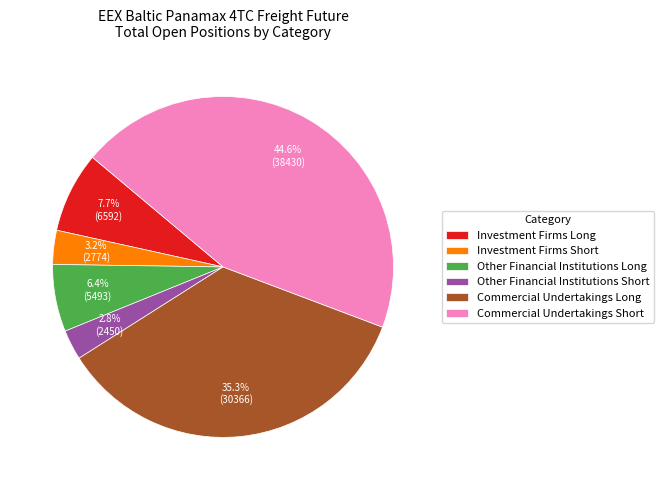

The Investment Firms Long slice represents 1% of the pie. True or false?

False